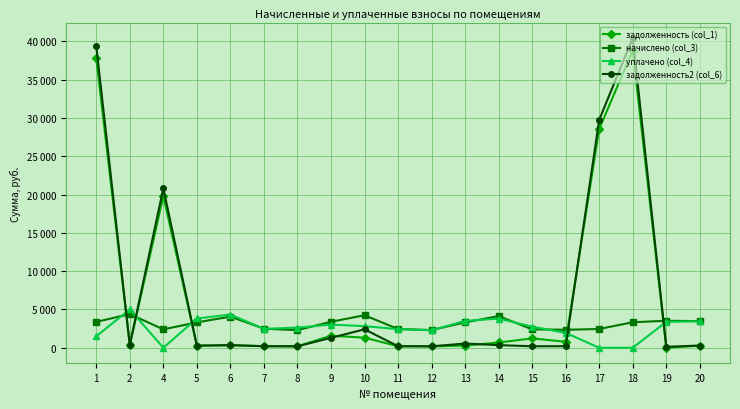

How many interior local peaks does the задолженность (col_1) series have?

5